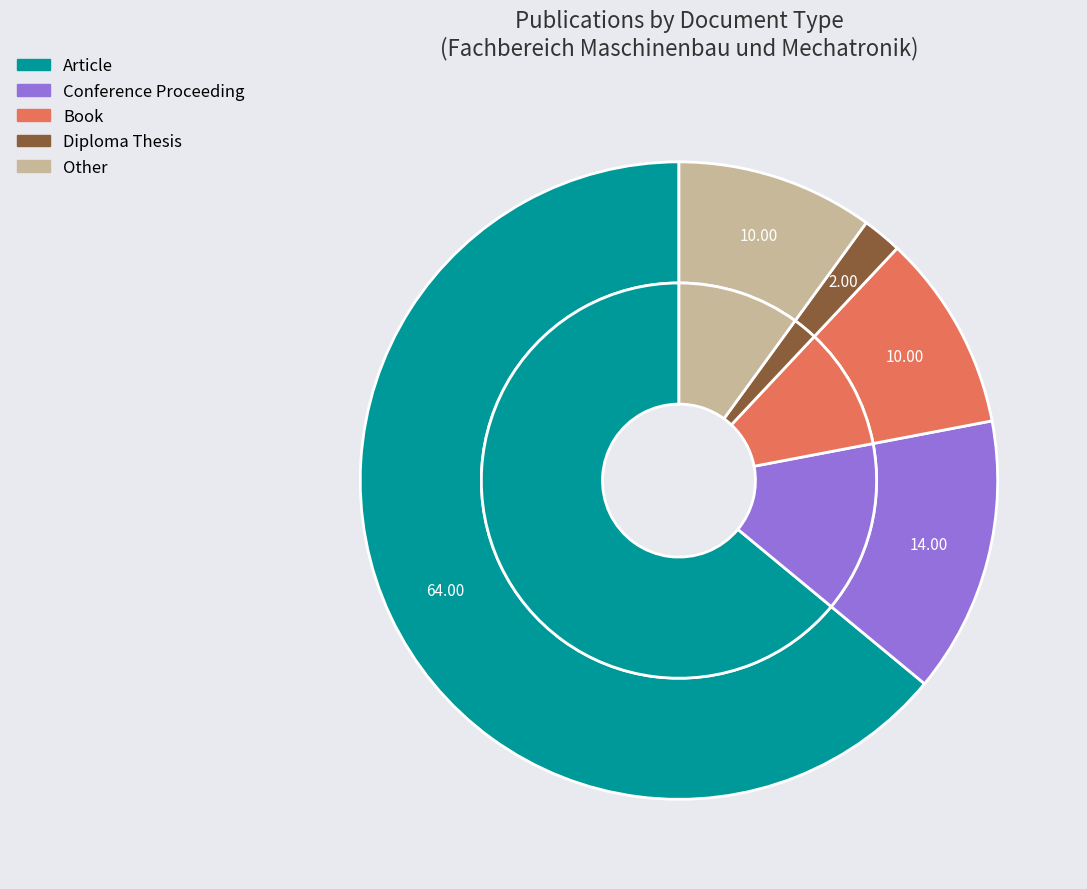

Which category accounts for the majority?

Article